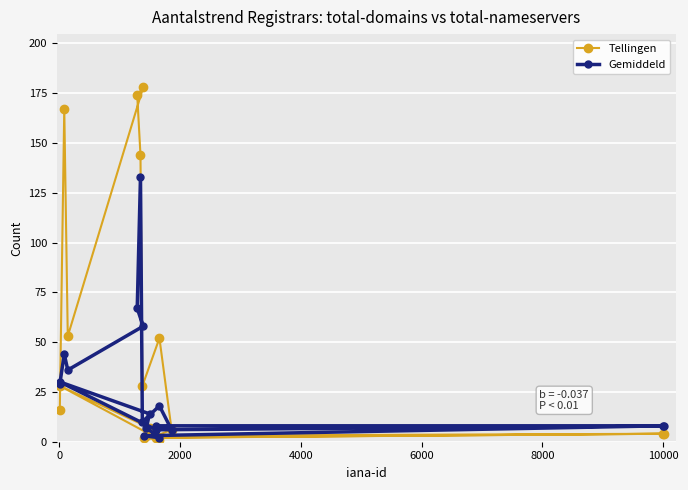

Reading right to left, extract all data points from this chart.

Tellingen: 4	2	1	3	7	28	2	4	3	6	52	28	144	174	178	53	167	16
Gemiddeld: 8	3	2	7	14	30	6	8	8	6	18	10	133	67	58	36	44	29